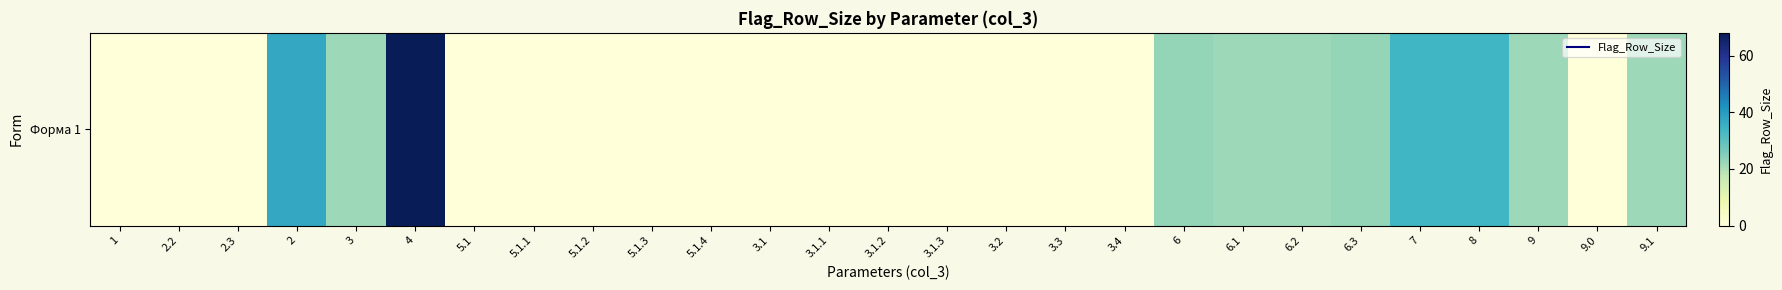

Which label corresponds to the smallest value in the chart?

1